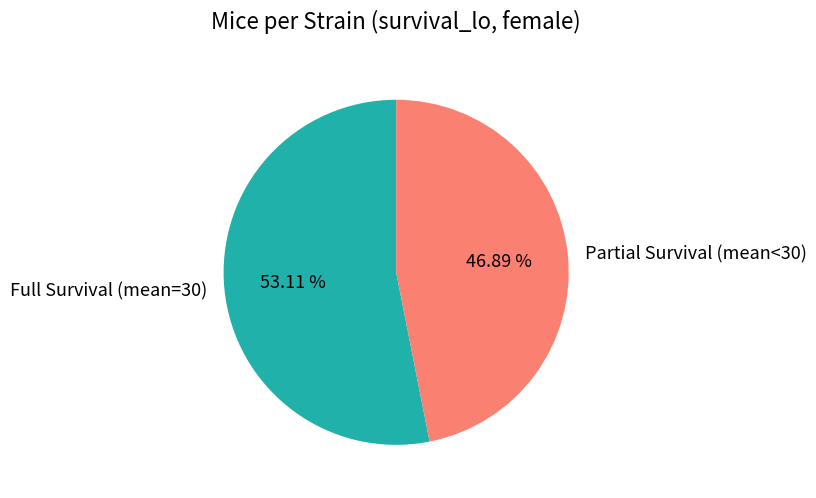

Which category has the smallest portion of the pie?

Partial Survival (mean<30)